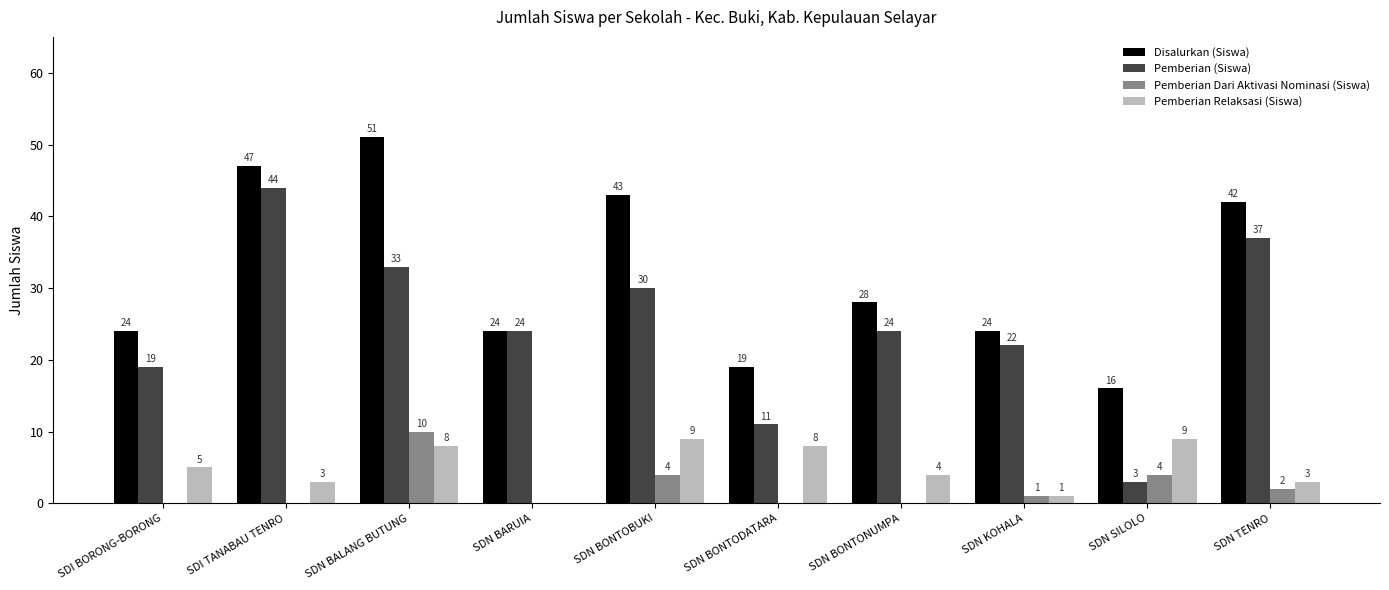

Are the bars horizontal?

No